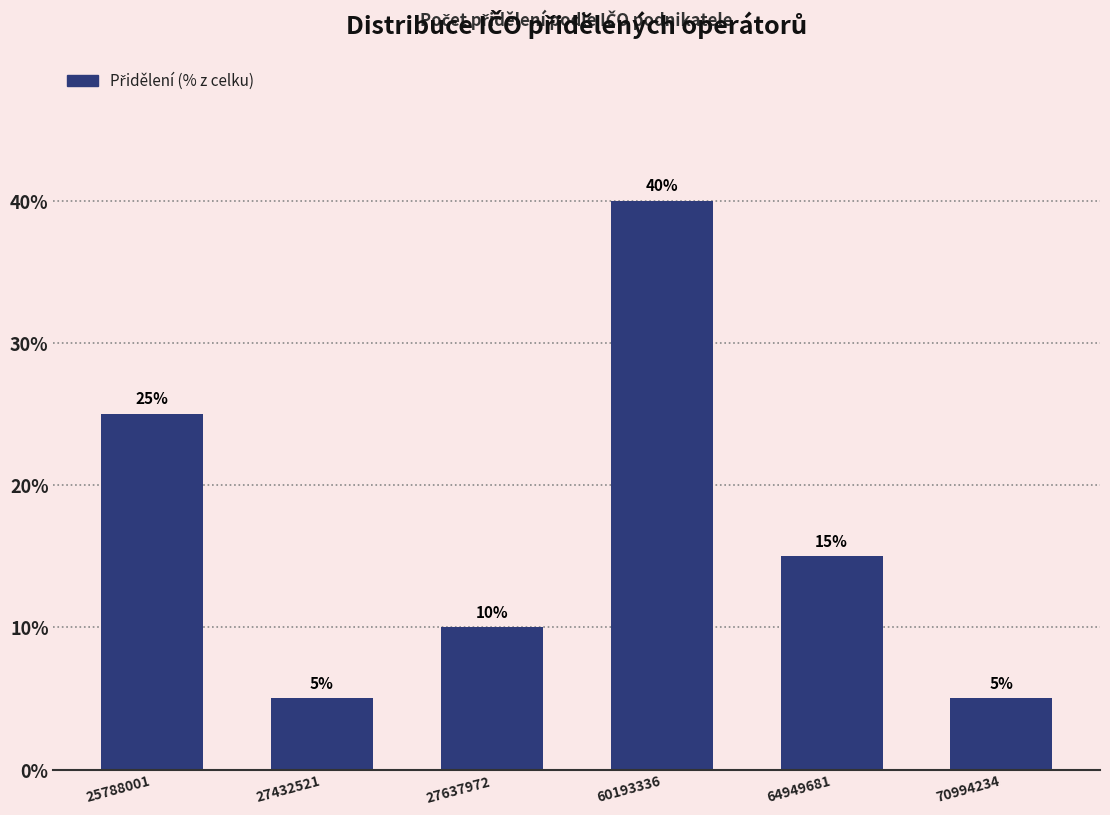

Reading left to right, extract all data points from this chart.

25788001=25	27432521=5	27637972=10	60193336=40	64949681=15	70994234=5